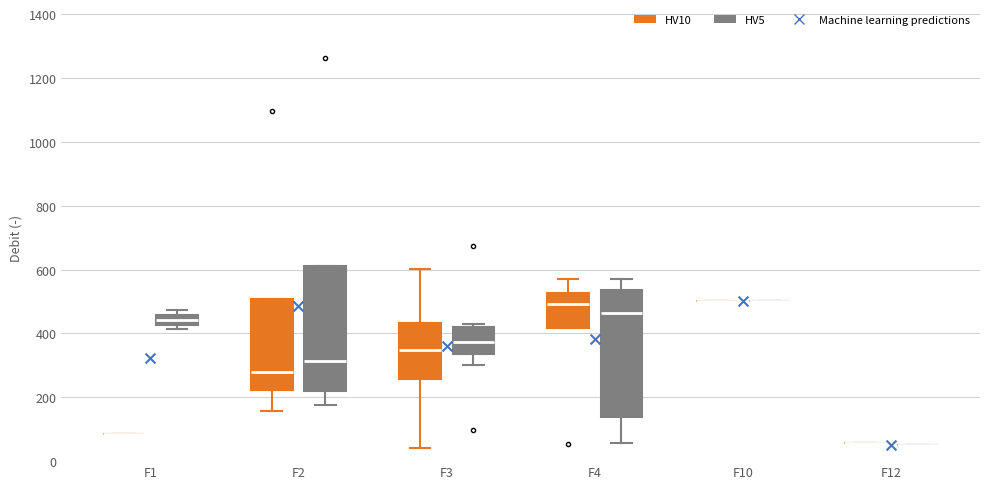

Reading left to right, read every box against the y-axis: the position of its median line, the range the box covers, and the ends of its whiskers. The values are not printed on the chart, so give them approximately, as read against the axis.

F1 (HV10): box collapsed to a line at 80, whiskers 80 to 80
F1 (HV5): median 440, box 420 to 460, whiskers 420 (below the box's lower edge) to 480
F2 (HV10): median 280, box 220 to 500, whiskers 160 to 500
F2 (HV5): median 320, box 220 to 620, whiskers 180 to 620
F3 (HV10): median 340, box 260 to 440, whiskers 40 to 600
F3 (HV5): median 380, box 340 to 420, whiskers 300 to 420 (just above the box's upper edge)
F4 (HV10): median 500, box 420 to 520, whiskers 420 to 560
F4 (HV5): median 460, box 140 to 540, whiskers 60 to 560
F10 (HV10): box collapsed to a line at 500, whiskers 500 to 500
F10 (HV5): box collapsed to a line at 500, whiskers 500 to 500
F12 (HV10): box collapsed to a line at 60, whiskers 60 to 60
F12 (HV5): box collapsed to a line at 60, whiskers 60 to 60